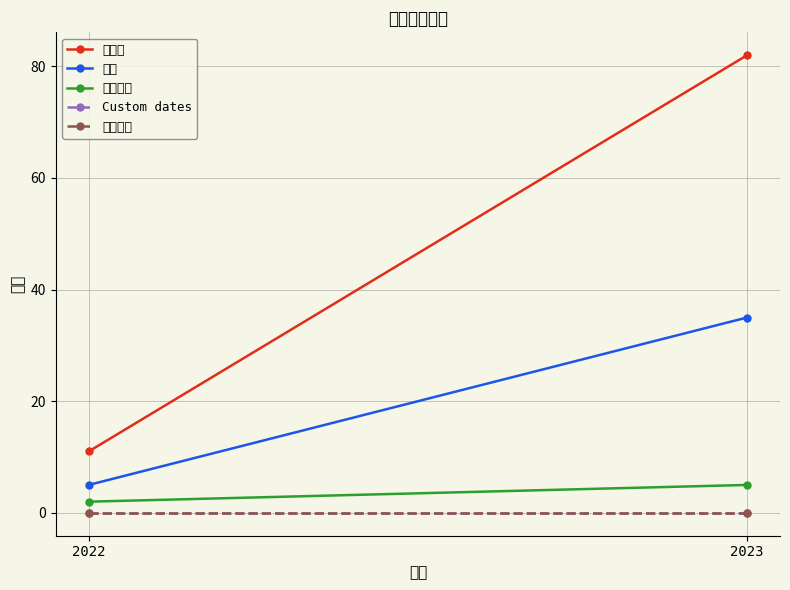

Which series changed the most between 2022 and 2023?

工作日